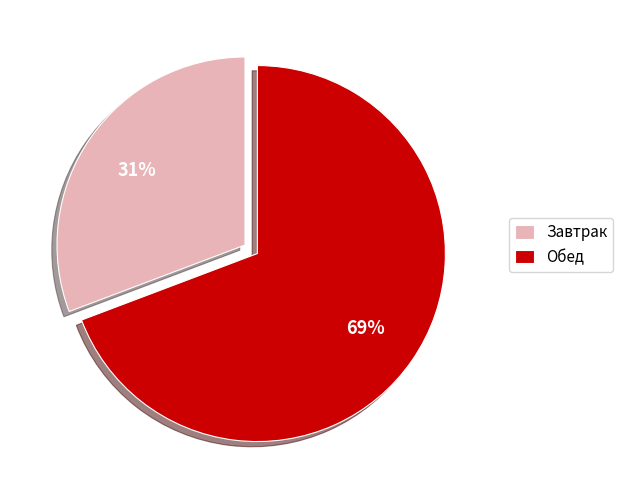

To the nearest percent, what is the average slice percentage?

50%